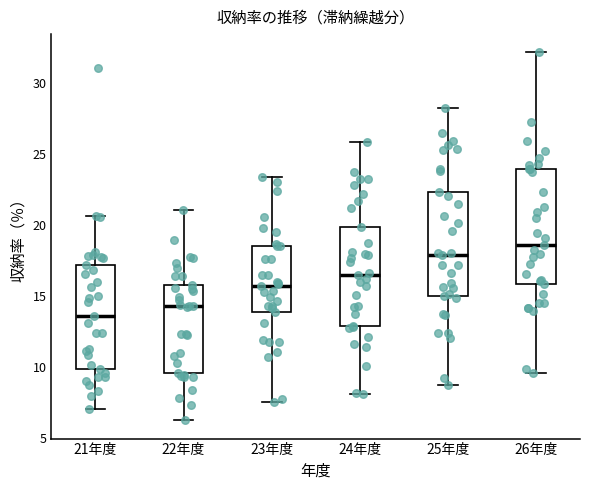

Where is the lower edge of the box for 26年度 on the y-axis? The values are not printed on the chart, so give them approximately, as read against the axis.

16.0